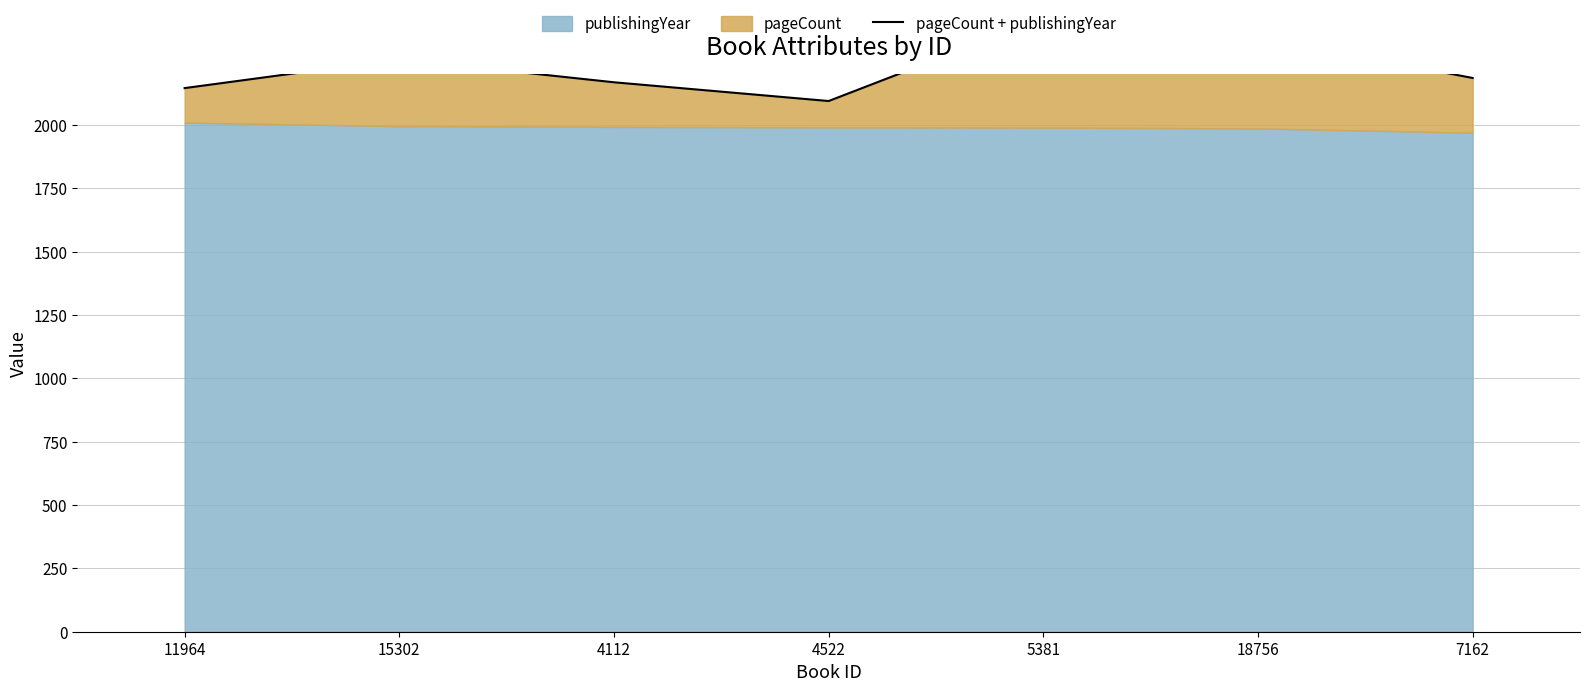

What is the label of the 5th point from the left?

5381